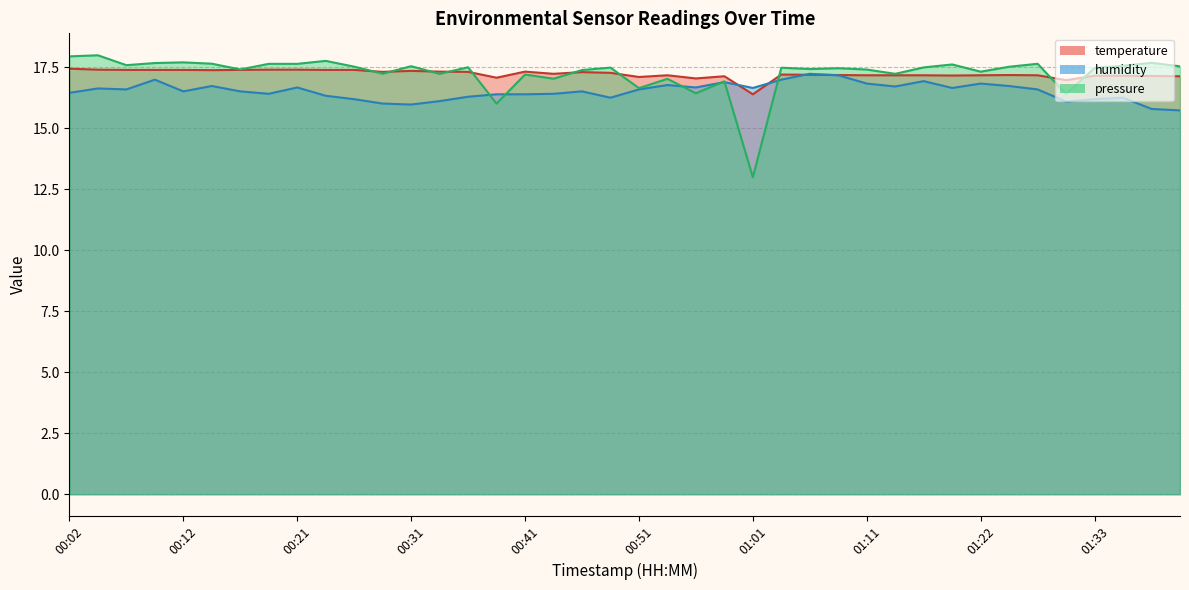

What is the total value across all series at 00:59?

34.0